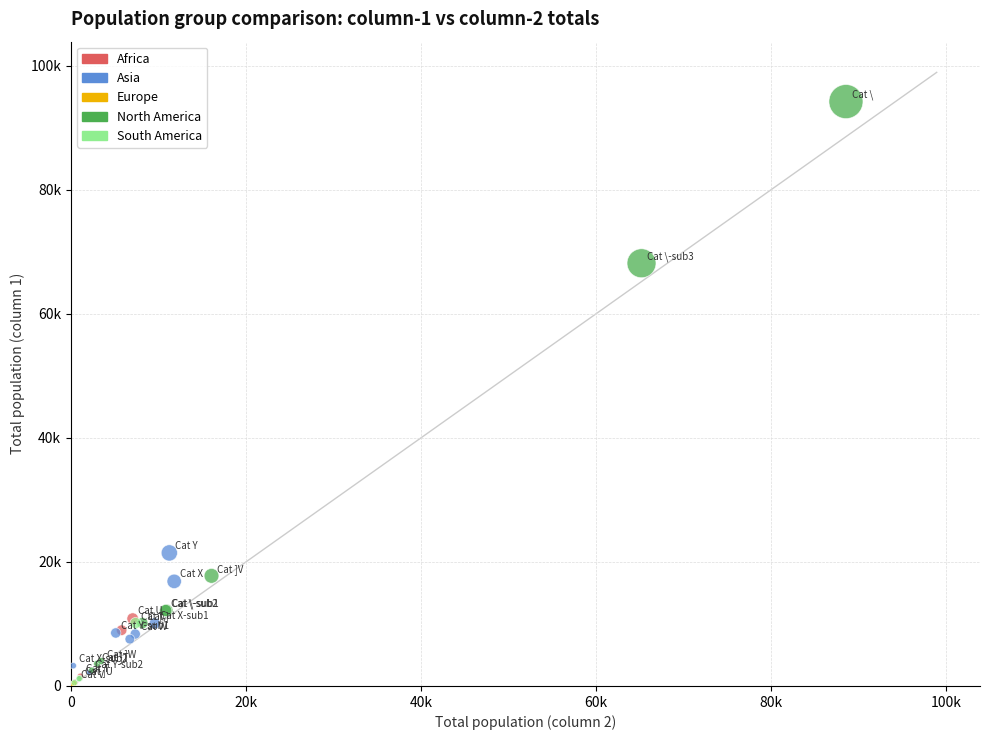

What are all the series names shown in the legend?

Africa, Asia, Europe, North America, South America